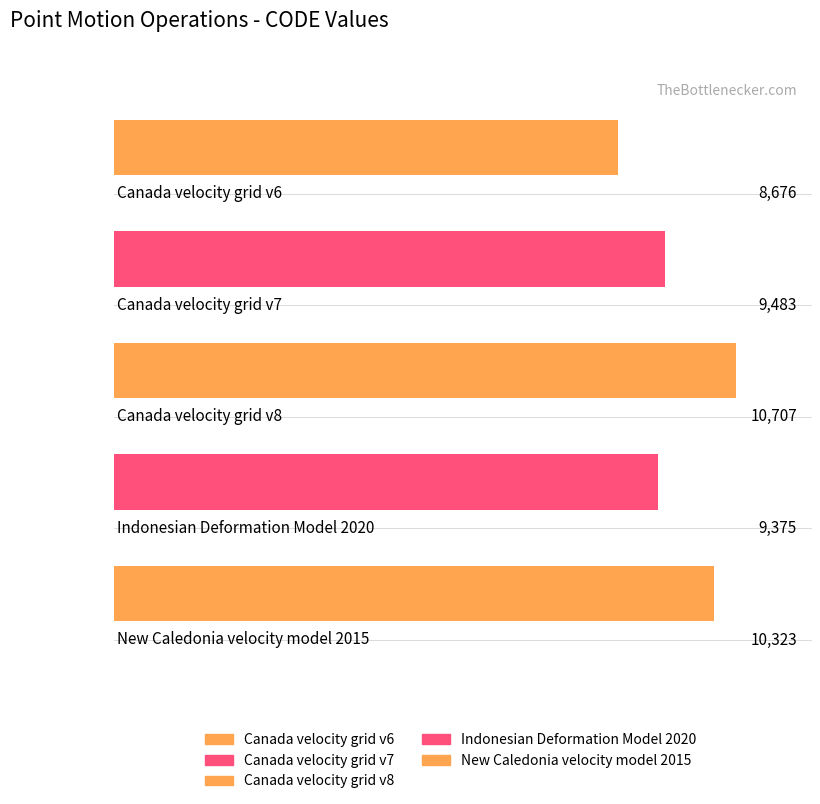

List the labels in order of value, largest first.

Canada velocity grid v8, New Caledonia velocity model 2015, Canada velocity grid v7, Indonesian Deformation Model 2020, Canada velocity grid v6